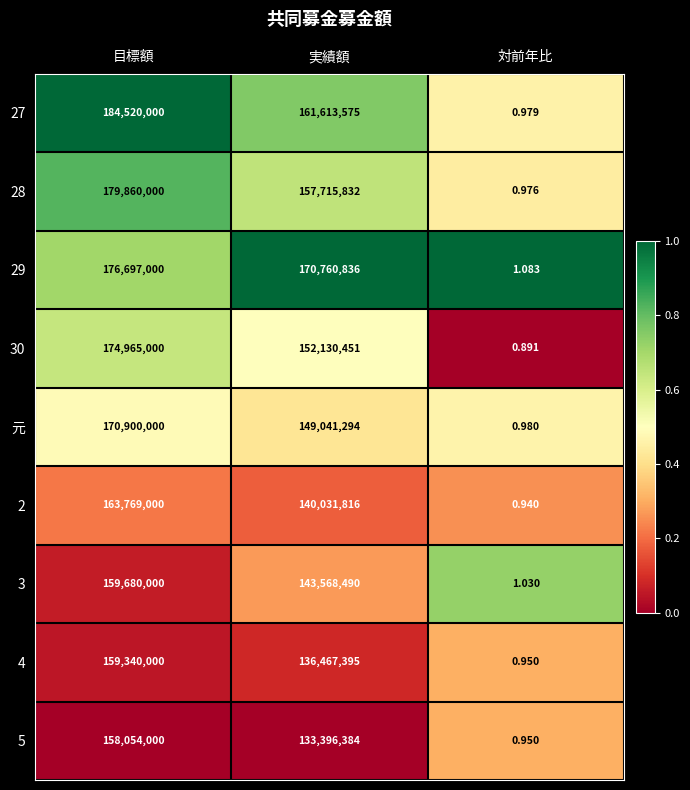

What is the total value across all series at 実績額?

1344726073.0